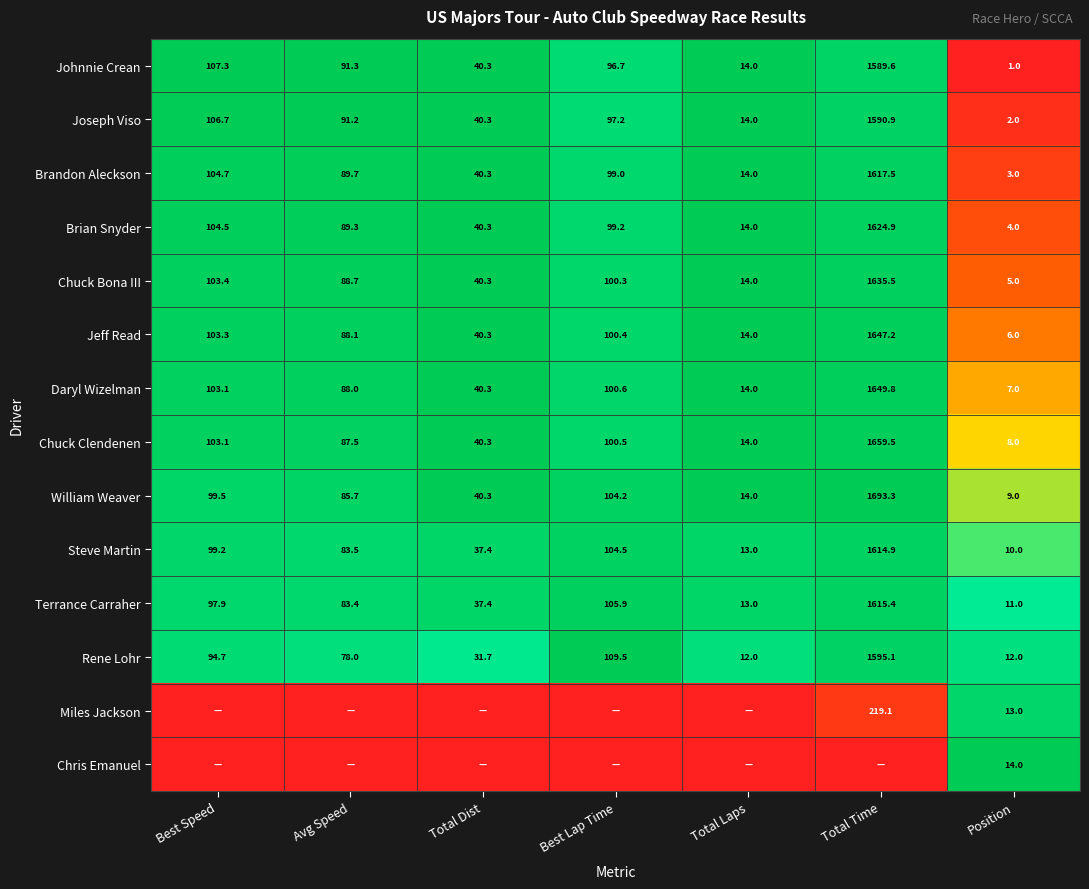

Is it true that Daryl Wizelman equals 7.0 at Position?

True